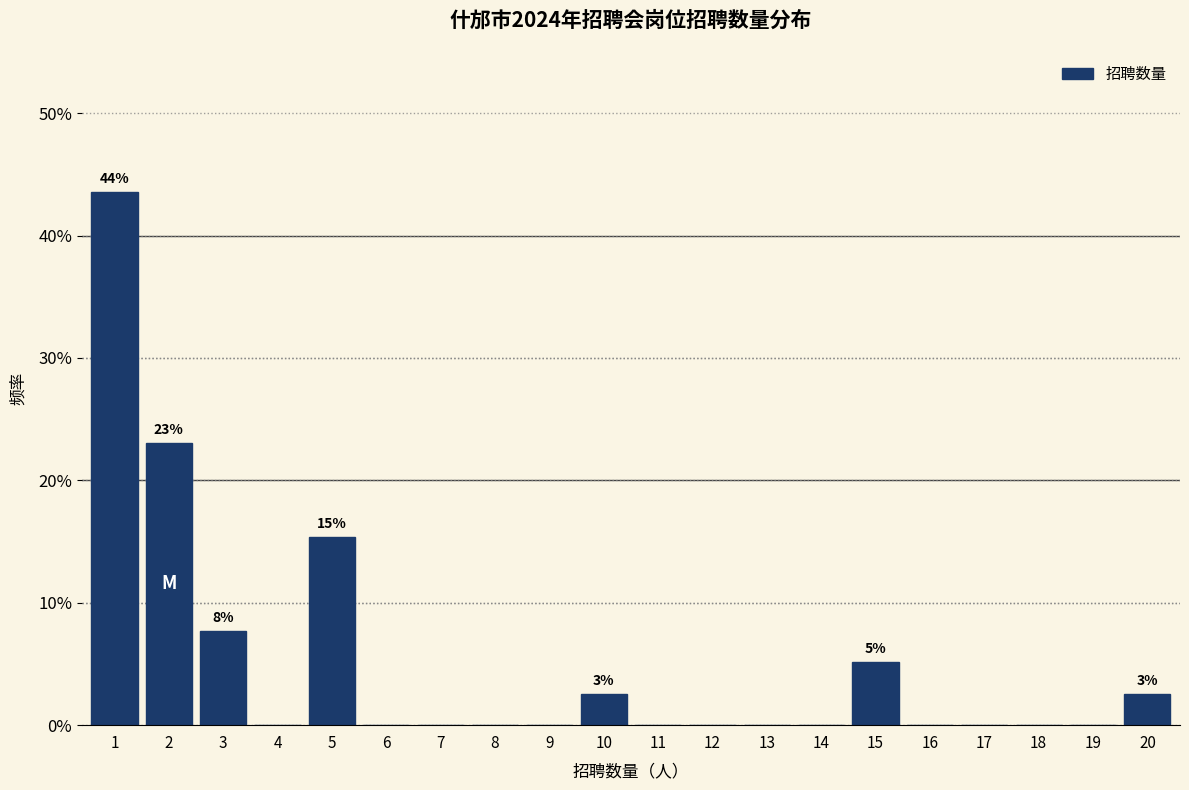

Reading left to right, list all the values displayed in this chart.

1=43.6	2=23.1	3=7.7	4=0.0	5=15.4	6=0.0	7=0.0	8=0.0	9=0.0	10=2.6	11=0.0	12=0.0	13=0.0	14=0.0	15=5.1	16=0.0	17=0.0	18=0.0	19=0.0	20=2.6